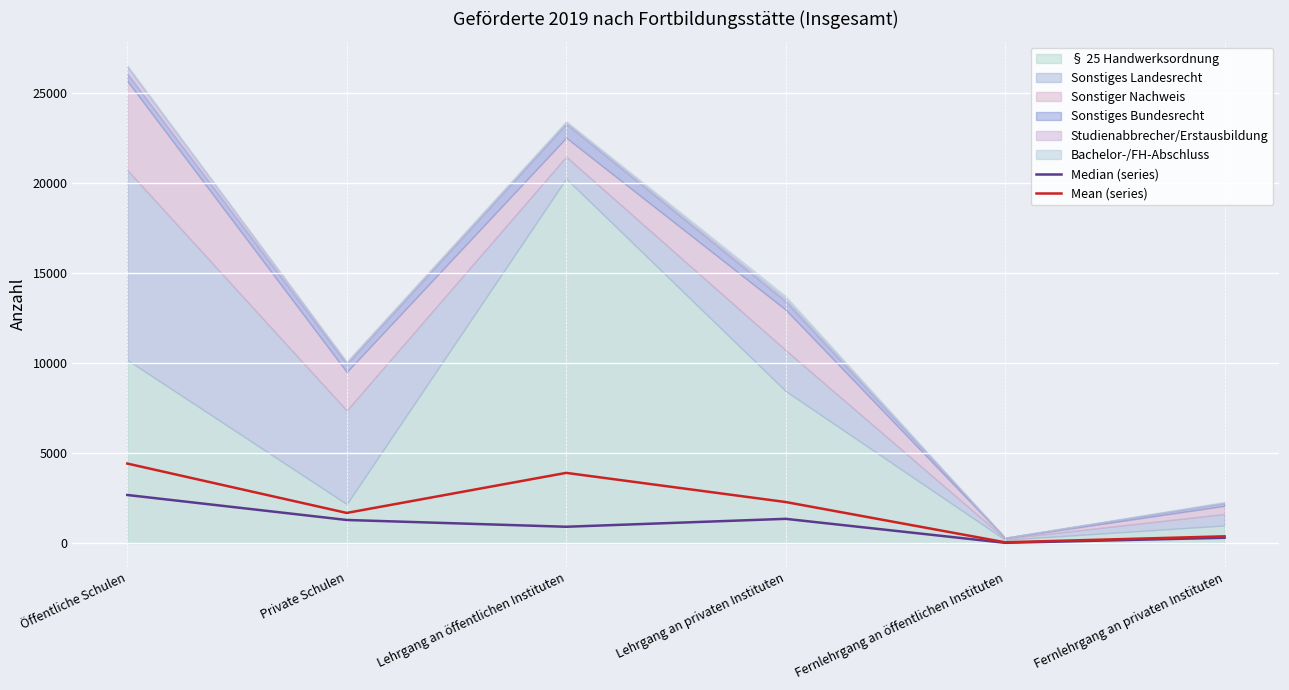

What is the label of the 1st point from the right?

Fernlehrgang an privaten Instituten